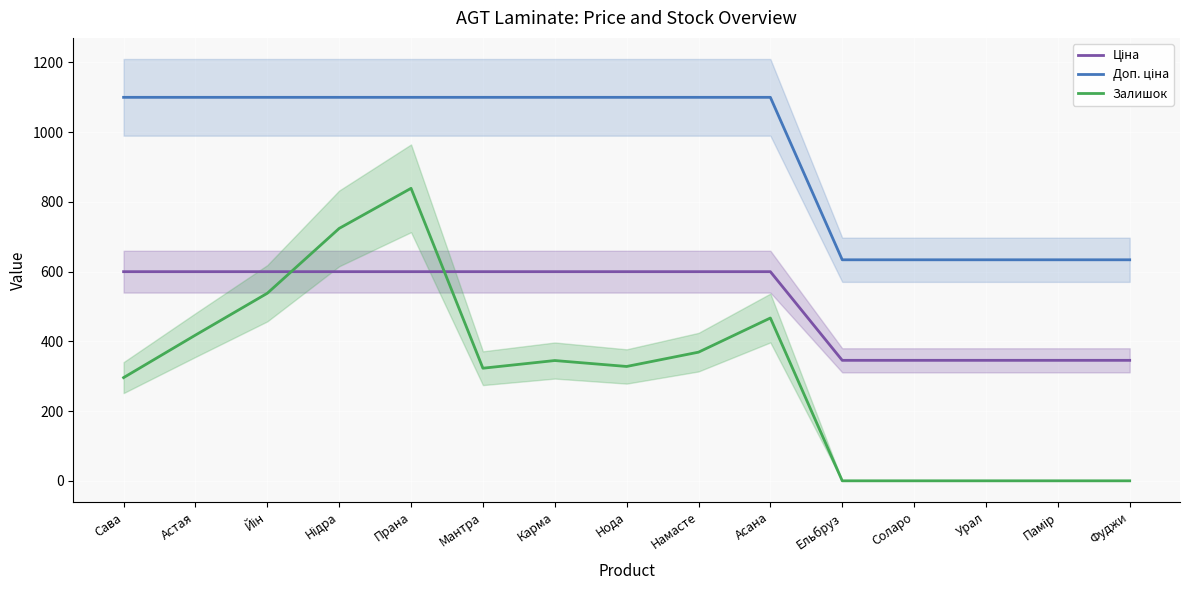

What is the label of the 8th point from the left?

Нода